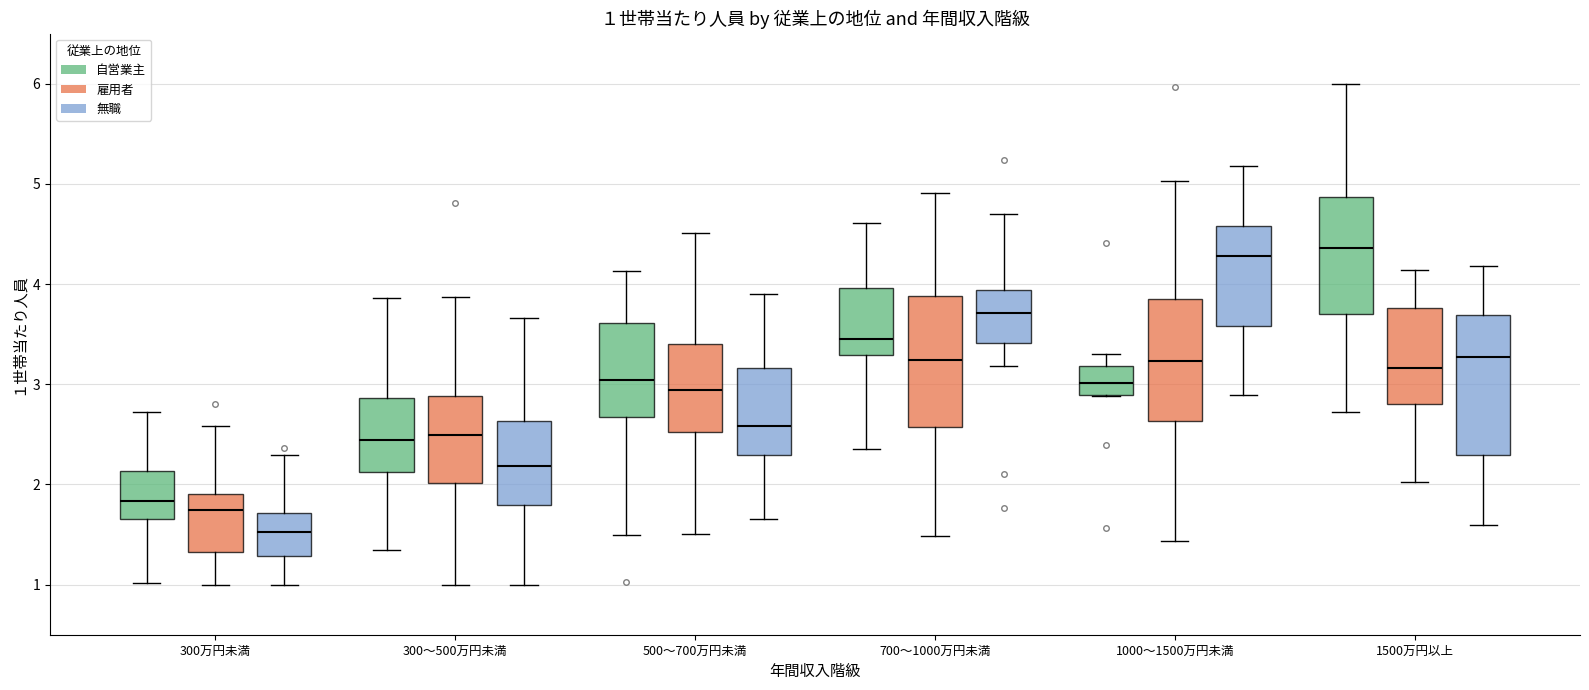

Which box is the tallest, from its lower edge to its upper edge?

1500万円以上 (無職)